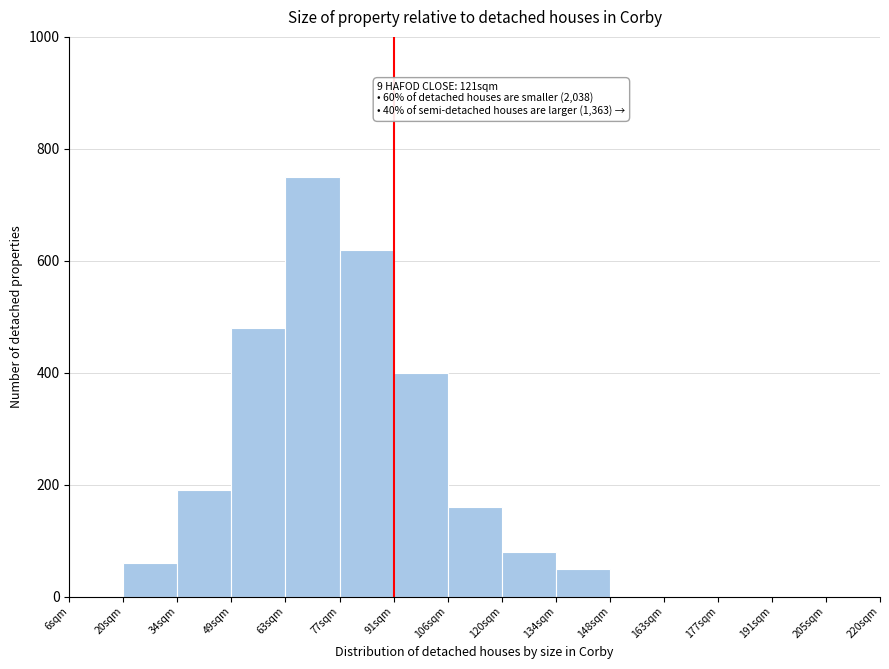

Reading right to left, list all the values displayed in this chart.

205sqm=0	191sqm=0	177sqm=0	163sqm=0	148sqm=0	134sqm=50	120sqm=80	106sqm=160	91sqm=400	77sqm=620	63sqm=750	49sqm=480	34sqm=190	20sqm=60	6sqm=0